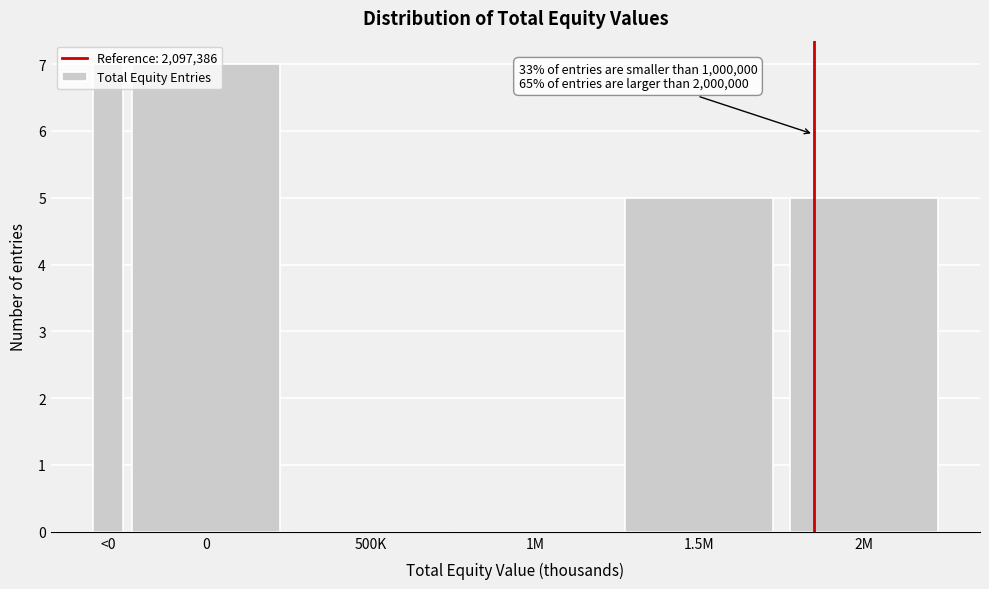

The value at 1.5M is 5. True or false?

True